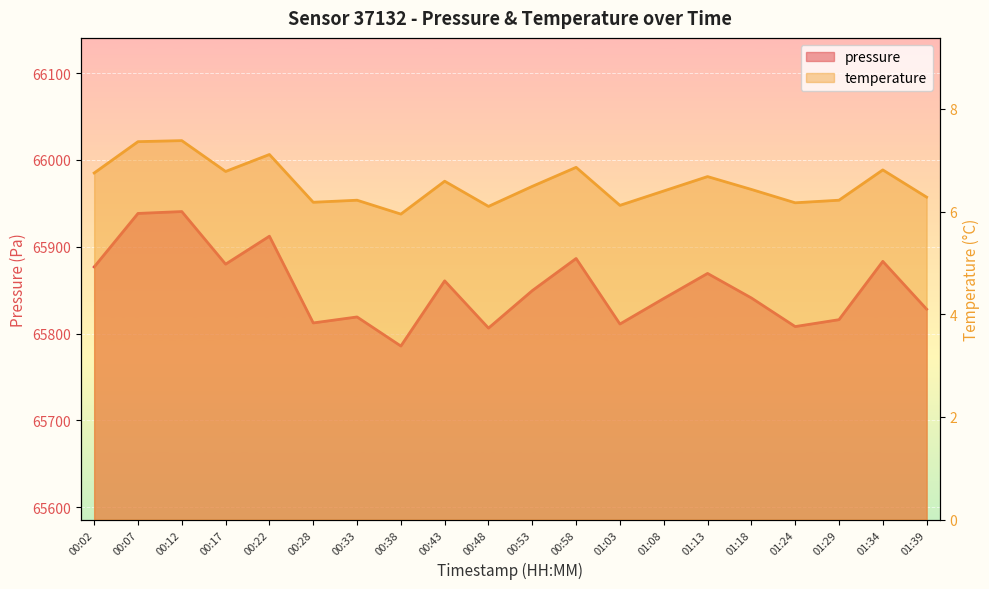

List the series in order of their overall mean, highest first.

pressure, temperature